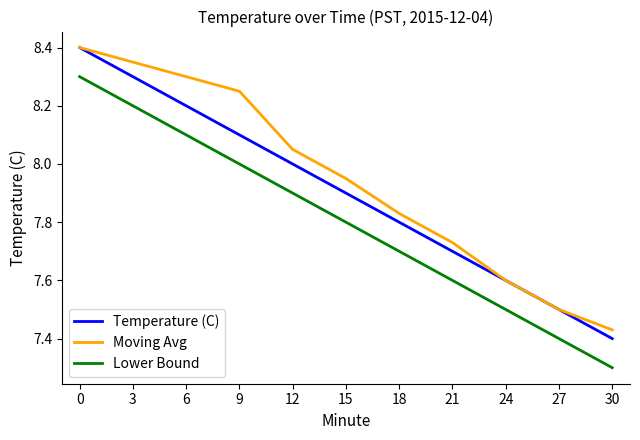

Which label corresponds to the smallest value in the chart?

30